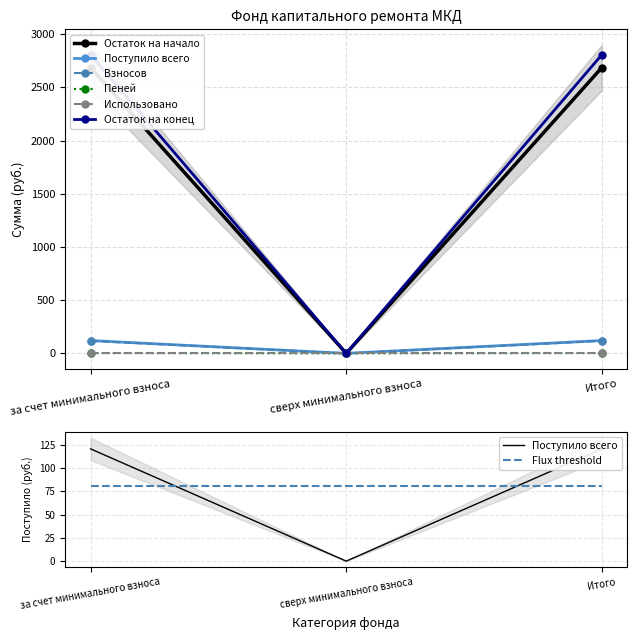

At how many categories does at least one series exceed 2712?

2